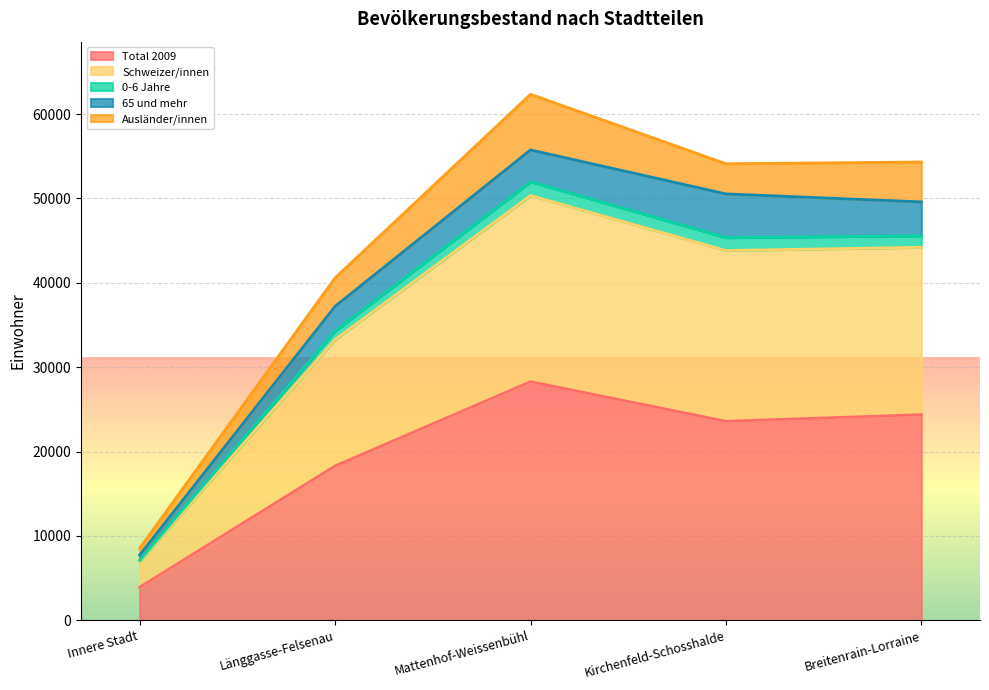

Does the chart display data point markers on the line(s)?

No